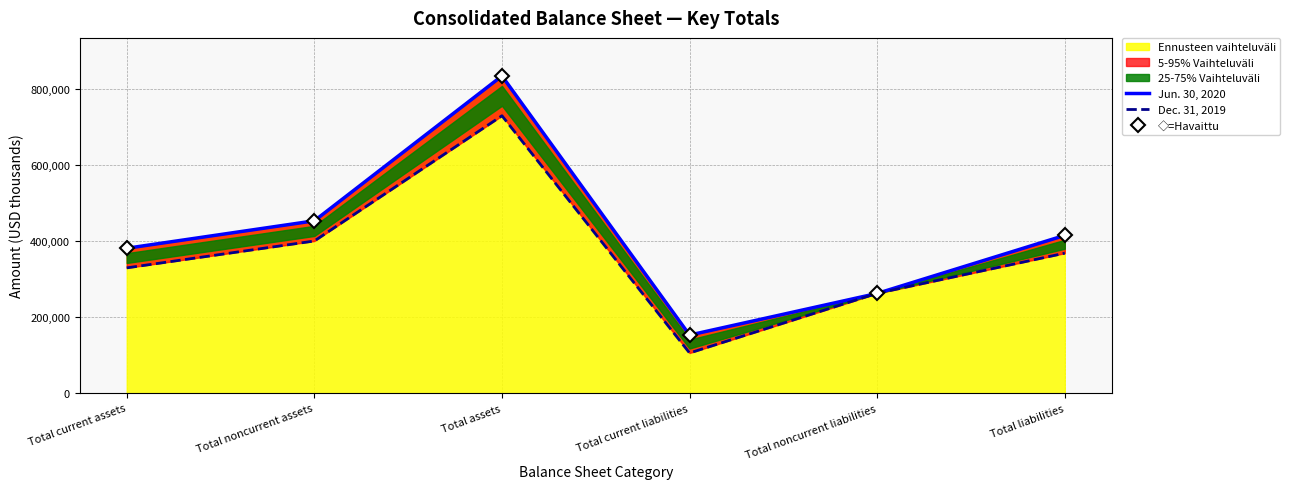

How many interior local peaks does the Jun. 30, 2020 series have?

1